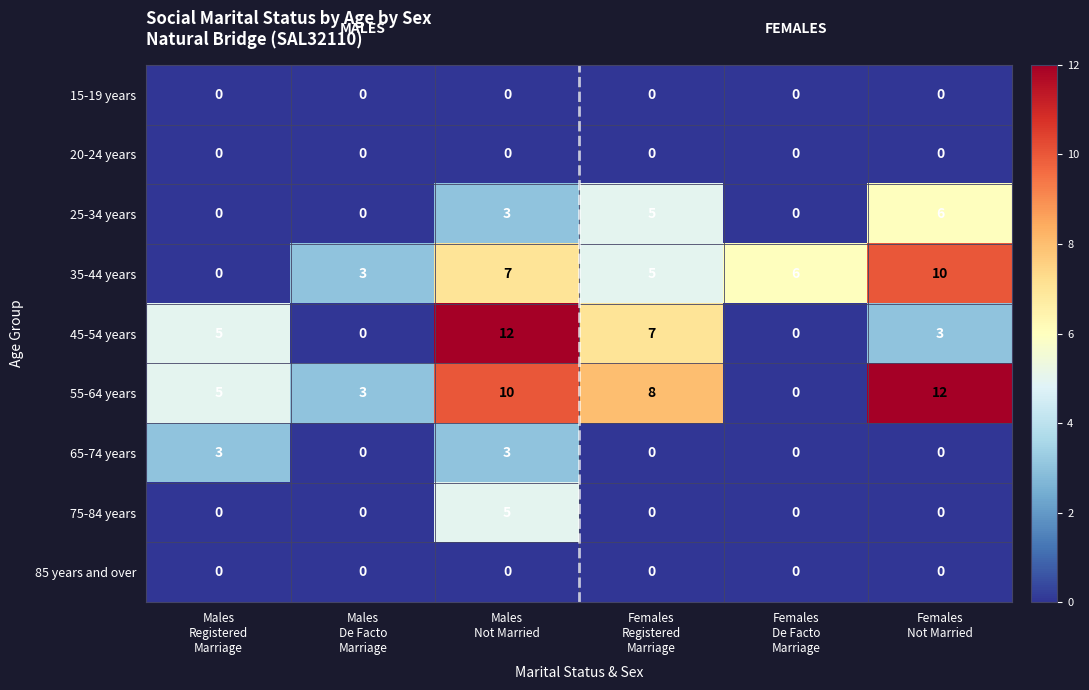

How many 35-44 years values are between 3 and 7?

4